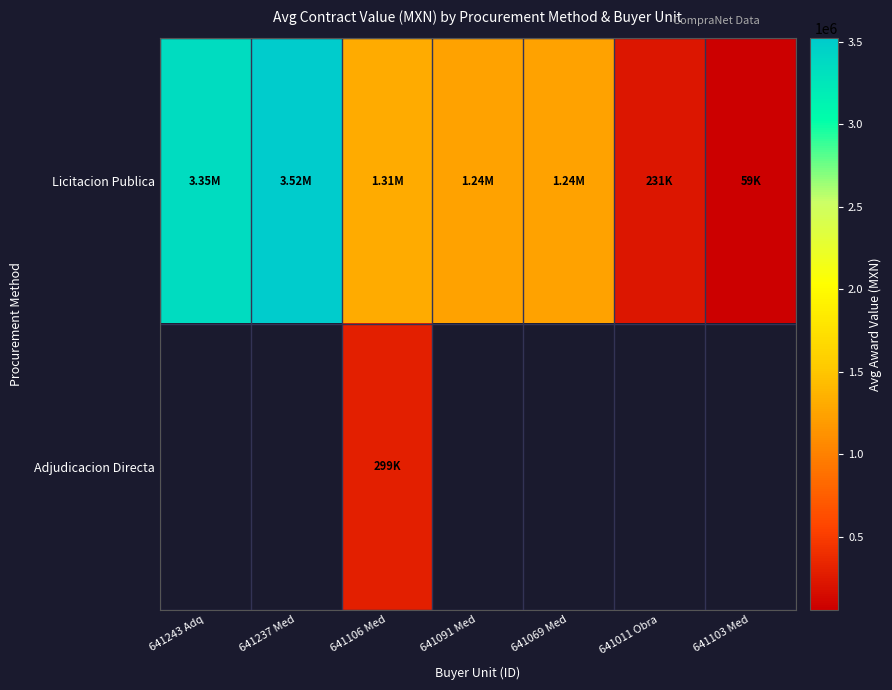

What is the lowest value of the Licitacion Publica series?

59434.0